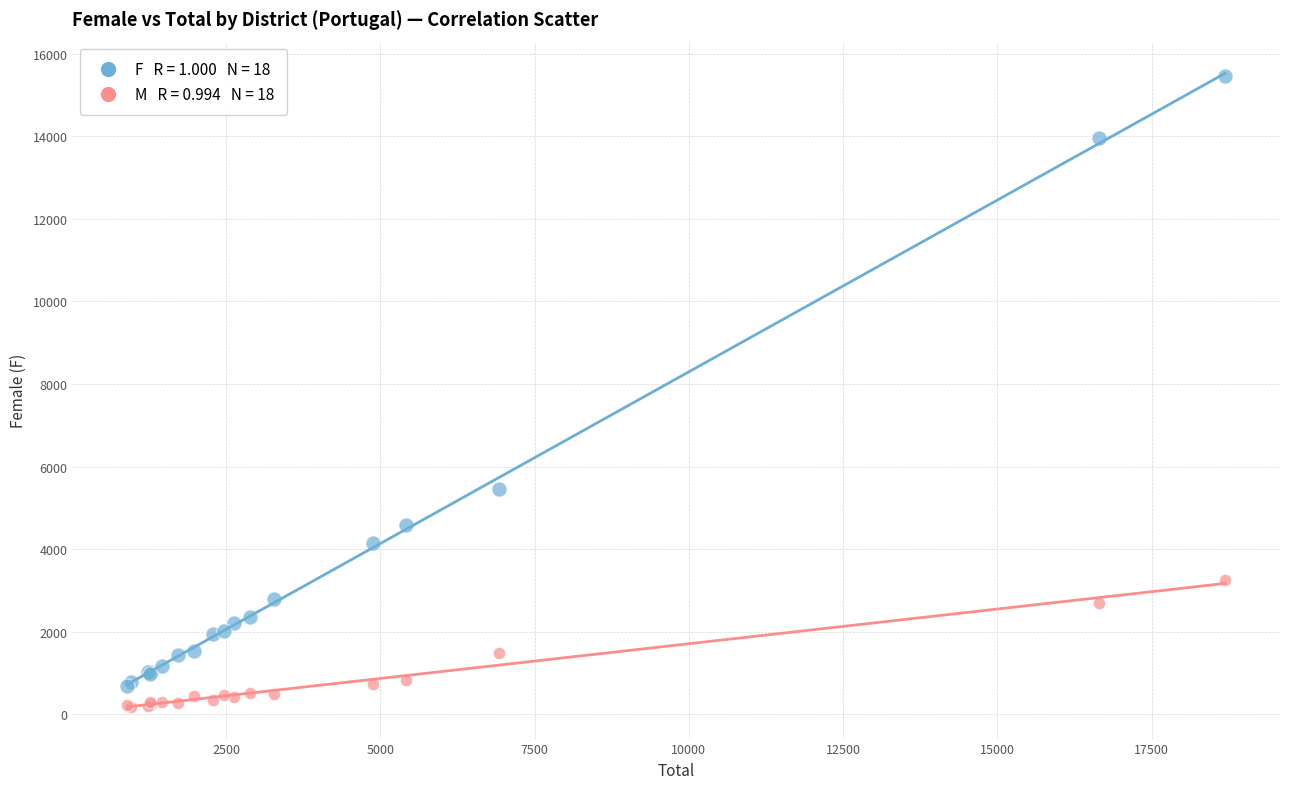

Across all series, what Y value is closest to 7816?

5450